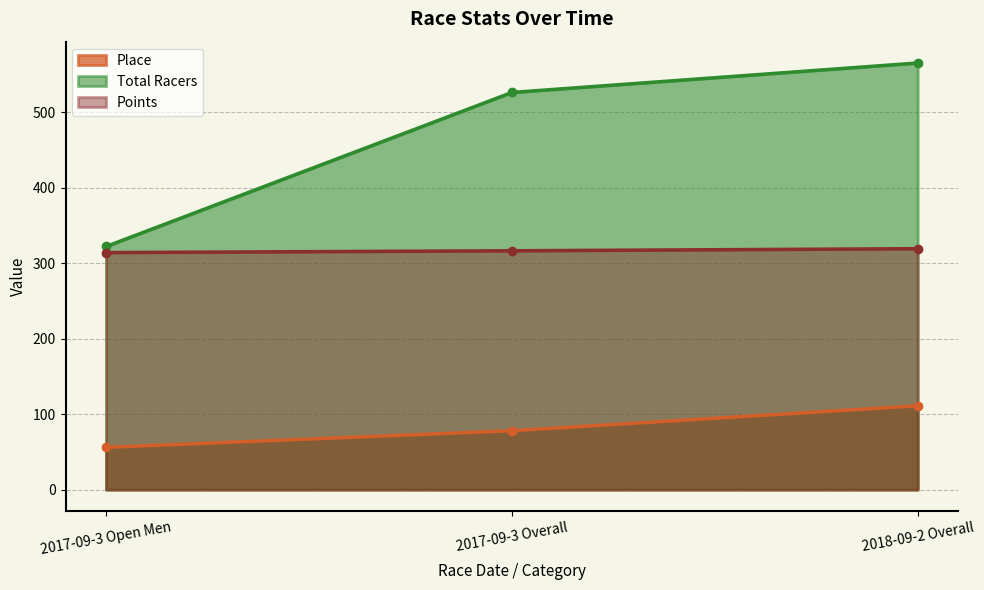

At how many categories does at least one series exceed 323?

2